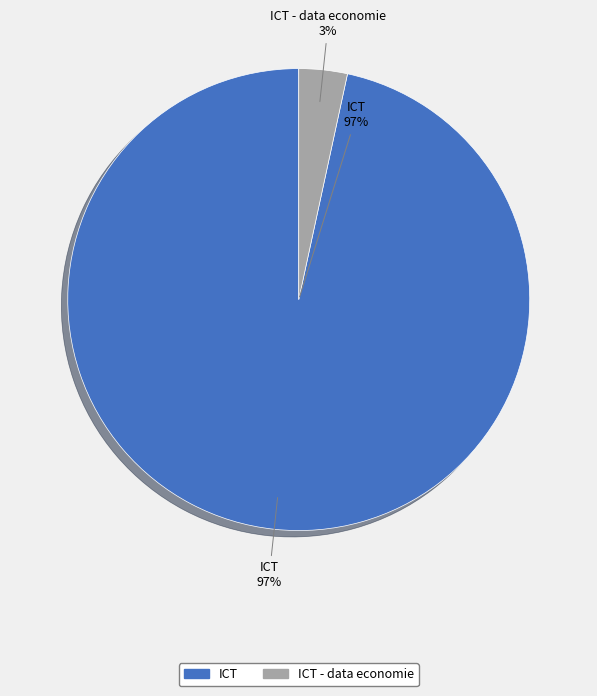

Between ICT - data economie and ICT, which is larger?

ICT